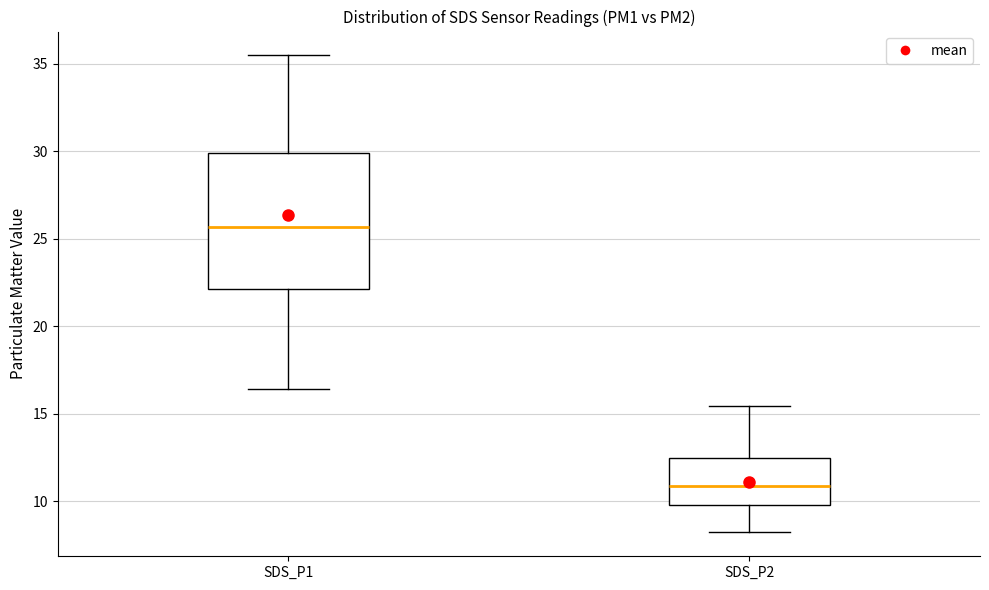

Which box is the tallest, from its lower edge to its upper edge?

SDS_P1